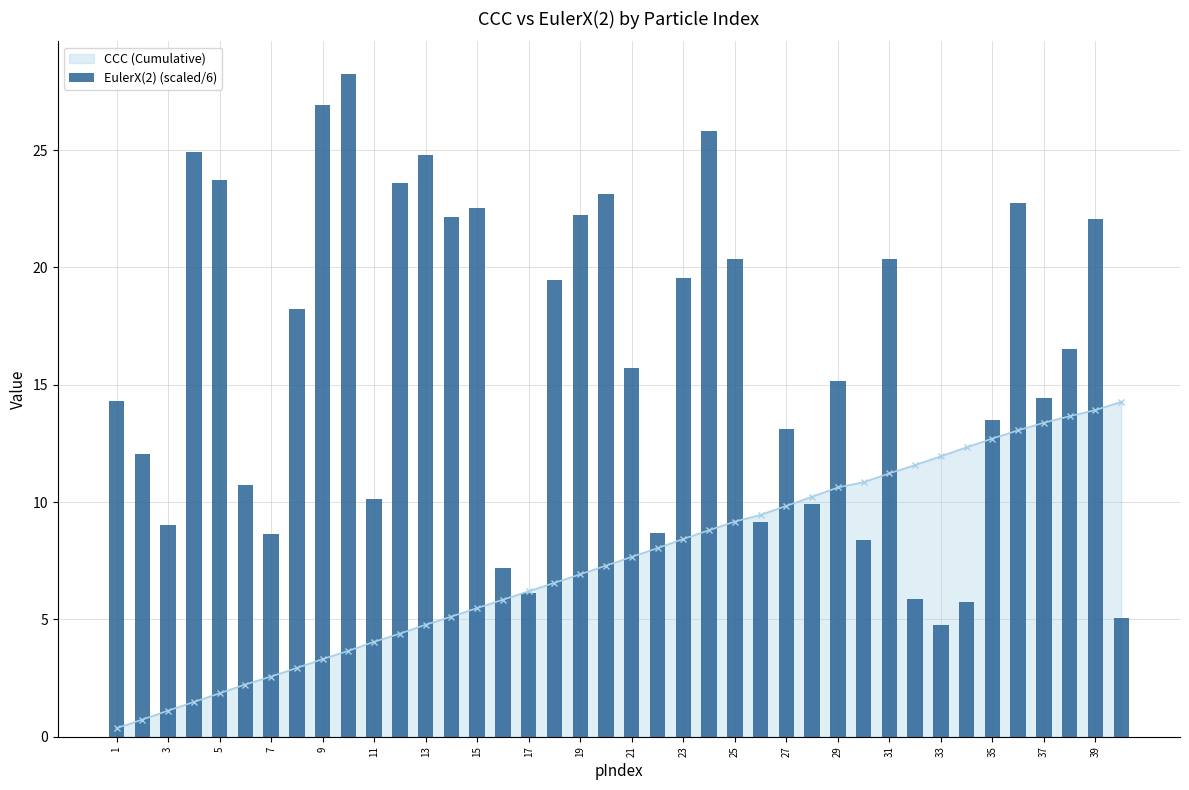

The value of CCC (Cumulative) at 13 is 1.8. True or false?

False